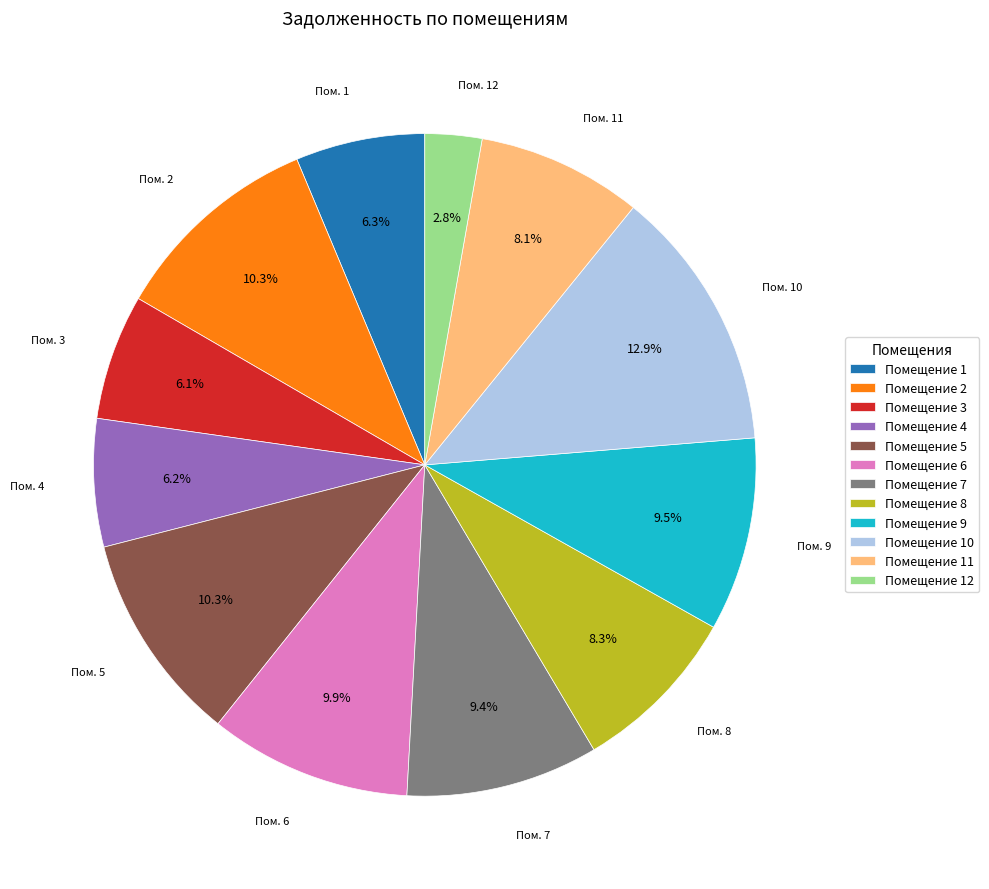

Approximately how many times larger is the value at Помещение 12 compared to Помещение 2?

0.3